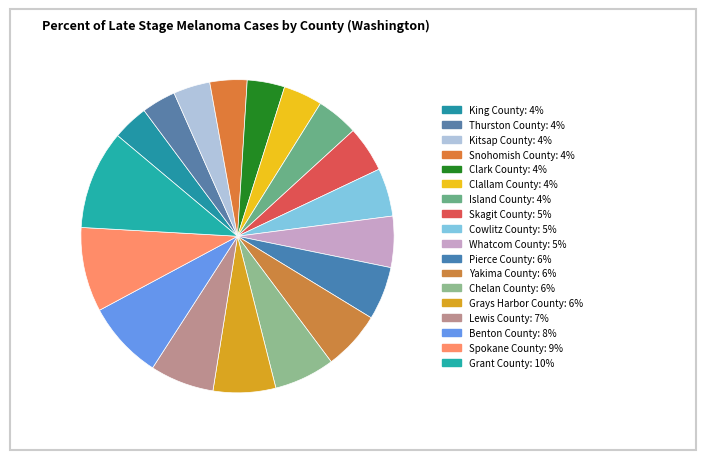

How many segments does this pie chart have?

18